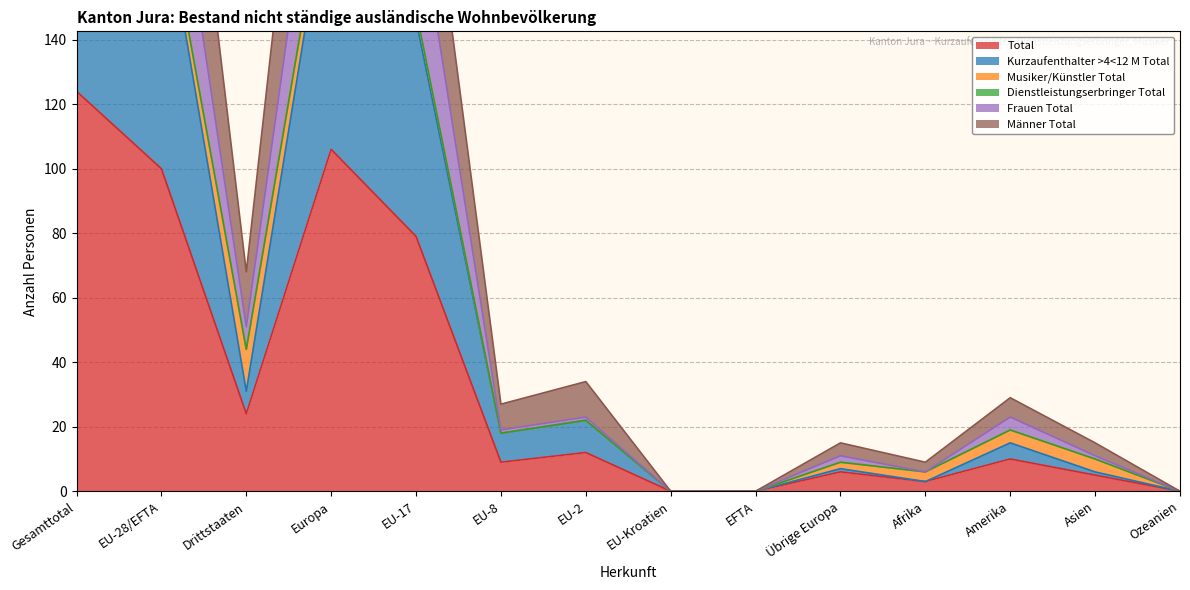

What is the label of the 9th point from the right?

EU-8